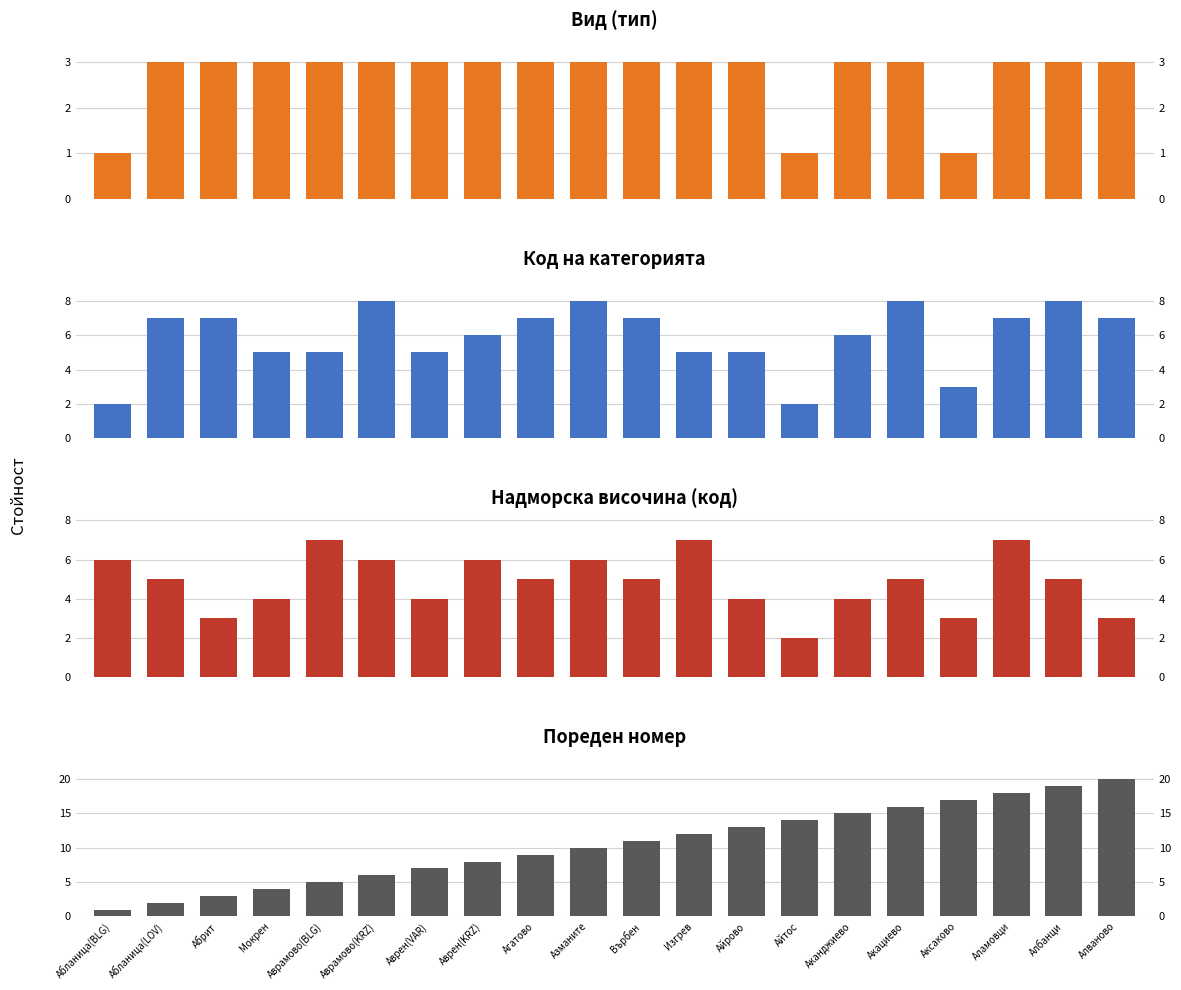

What is the label of the 7th bar from the right?

Айтос